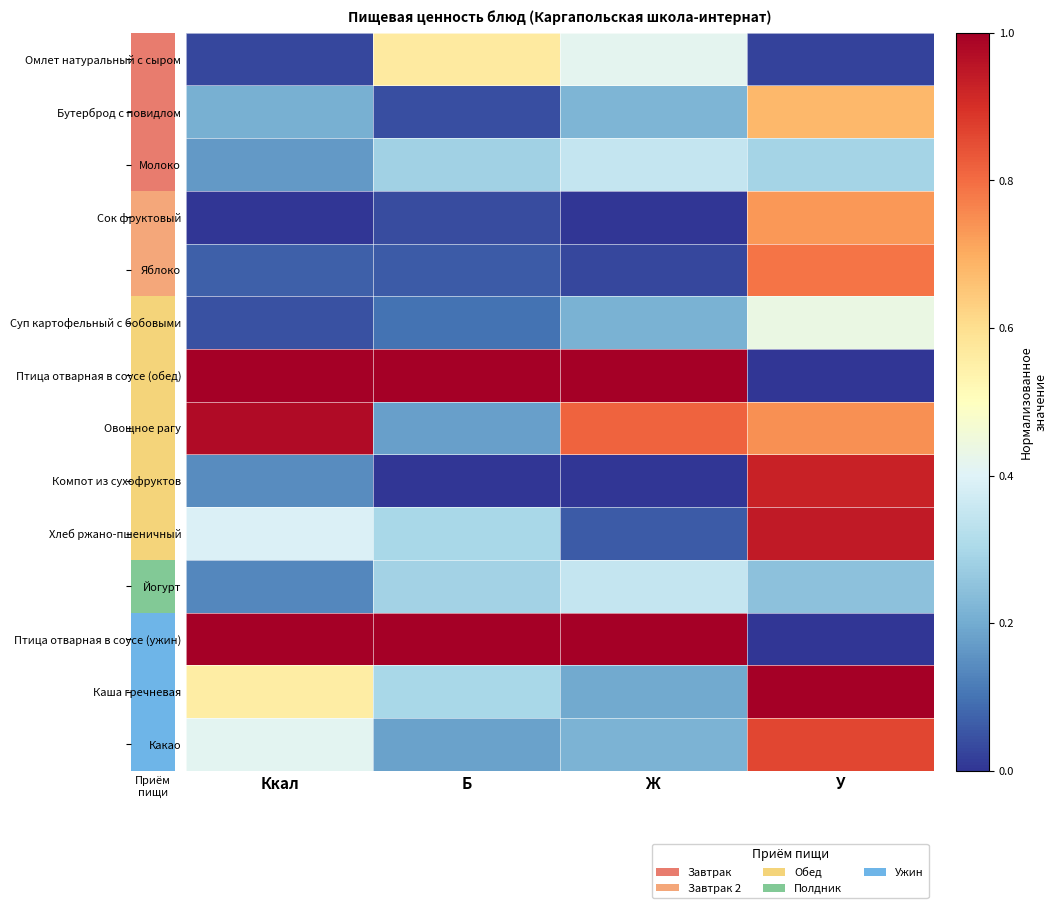

Reading left to right, list all the values displayed in this chart.

Омлет натуральный с сыром: Ккал=0.0	Б=0.6	Ж=0.4	У=0.0
Бутерброд с повидлом: Ккал=0.2	Б=0.0	Ж=0.2	У=0.7
Молоко: Ккал=0.2	Б=0.3	Ж=0.3	У=0.3
Сок фруктовый: Ккал=0.0	Б=0.0	Ж=0.0	У=0.7
Яблоко: Ккал=0.1	Б=0.1	Ж=0.0	У=0.8
Суп картофельный с бобовыми: Ккал=0.0	Б=0.1	Ж=0.2	У=0.4
Птица отварная в соусе (обед): Ккал=1.0	Б=1.0	Ж=1.0	У=0.0
Овощное рагу: Ккал=1.0	Б=0.2	Ж=0.8	У=0.7
Компот из сухофруктов: Ккал=0.1	Б=0.0	Ж=0.0	У=0.9
Хлеб ржано-пшеничный: Ккал=0.4	Б=0.3	Ж=0.1	У=0.9
Йогурт: Ккал=0.1	Б=0.3	Ж=0.4	У=0.2
Птица отварная в соусе (ужин): Ккал=1.0	Б=1.0	Ж=1.0	У=0.0
Каша гречневая: Ккал=0.6	Б=0.3	Ж=0.2	У=1.0
Какао: Ккал=0.4	Б=0.2	Ж=0.2	У=0.9